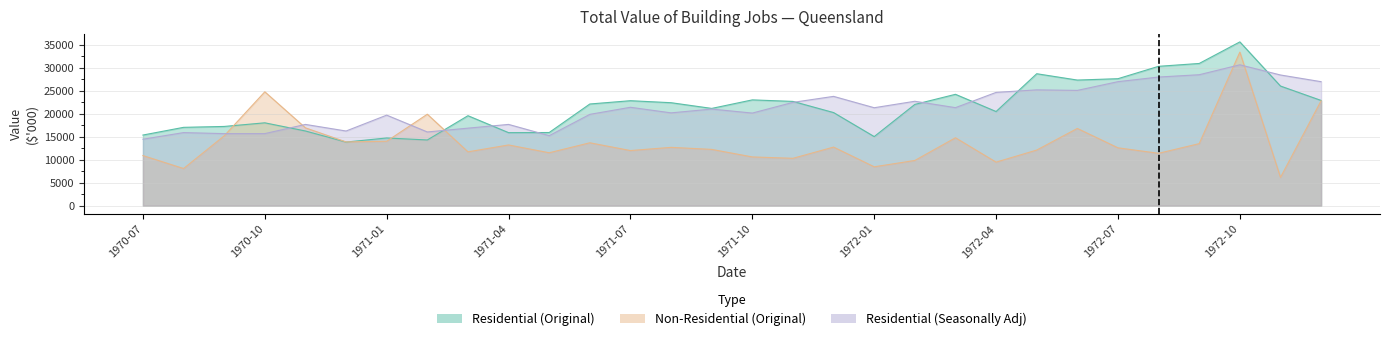

Is it true that Residential (Seasonally Adj) equals 22451 at 1971-11?

True